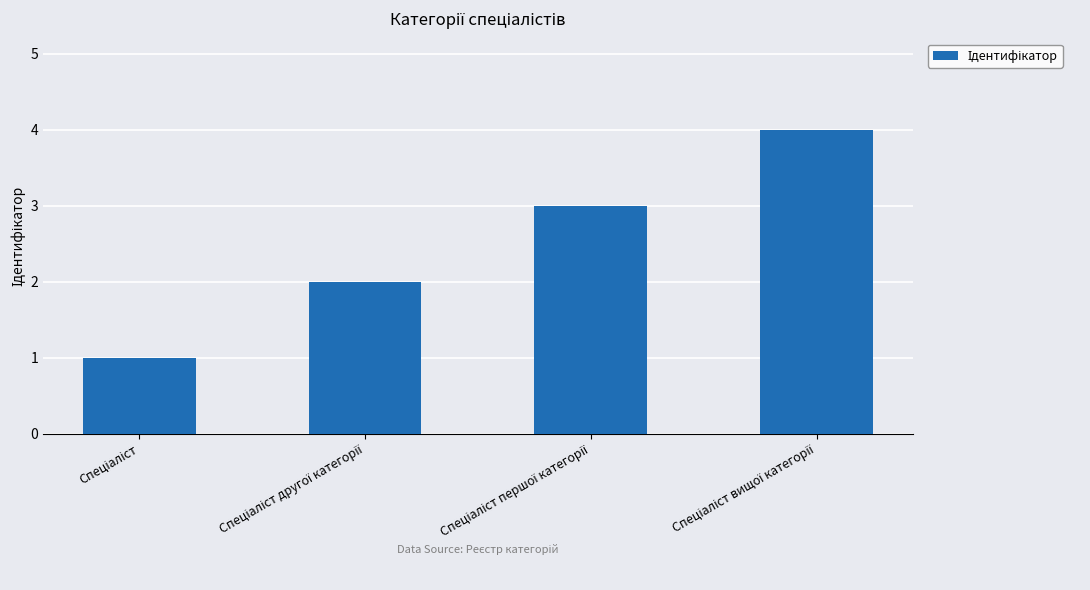

What is the maximum value shown in the chart?

4